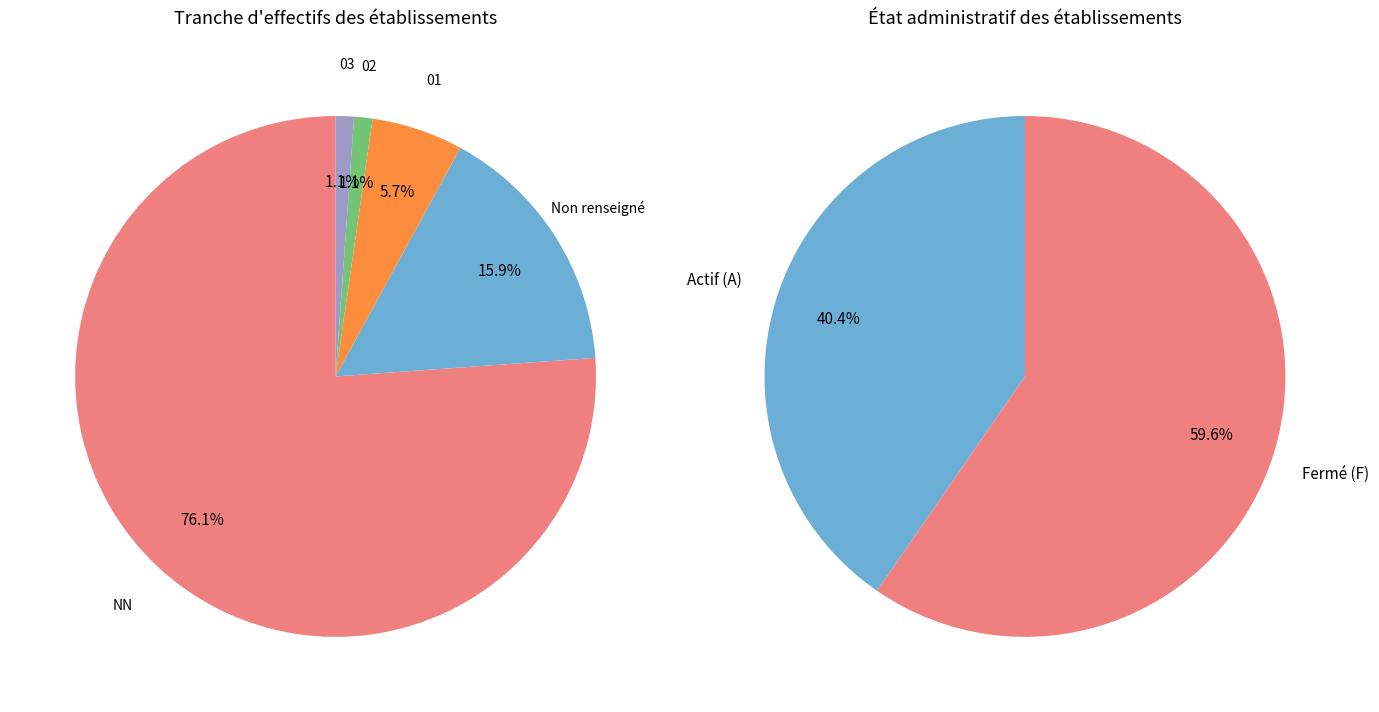

Which slice is the smallest?

02